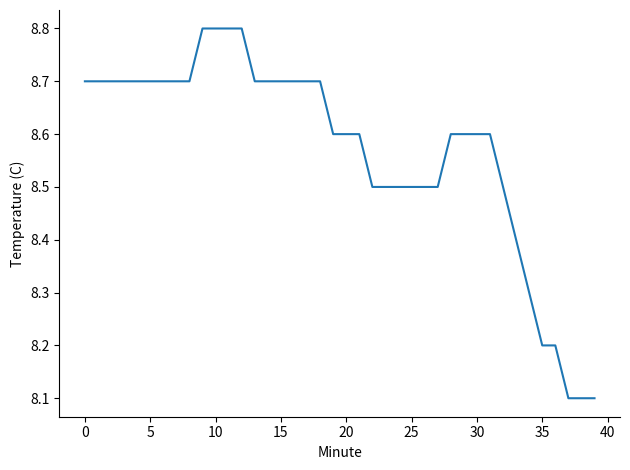

What is the greatest value displayed?

8.8